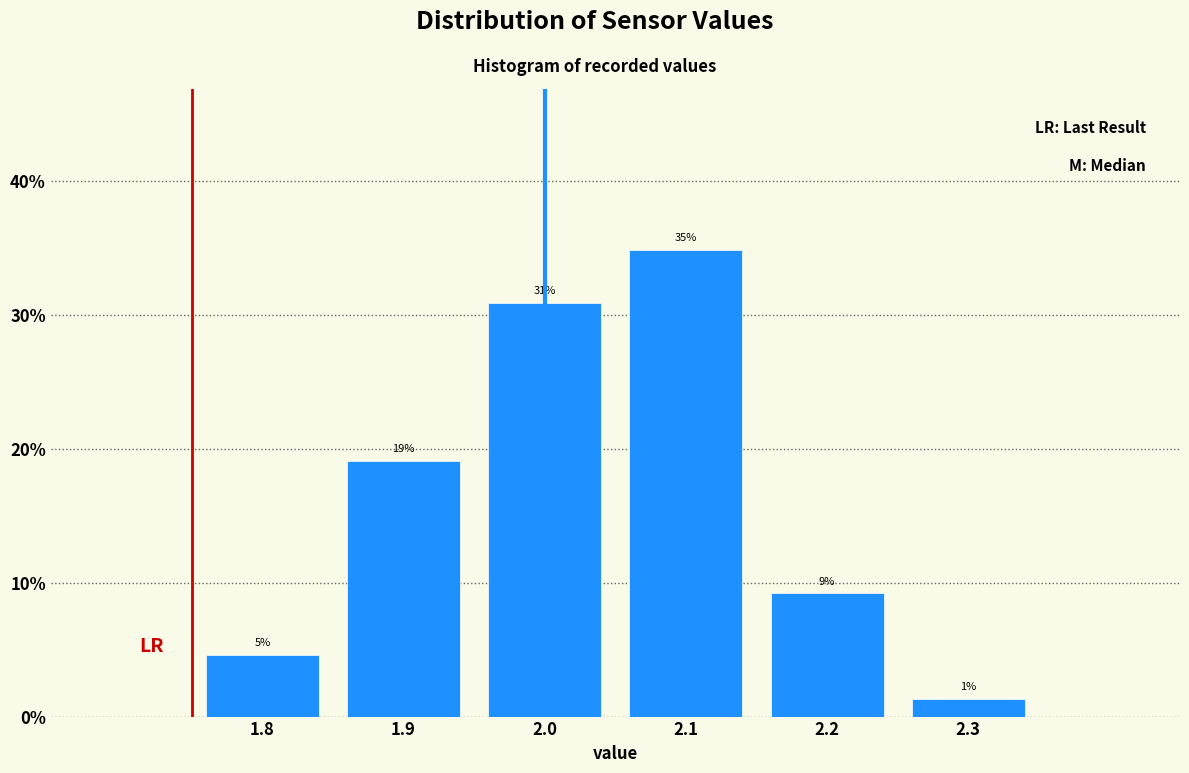

Which range on the x-axis has the tallest bar?

2.05 to 2.15